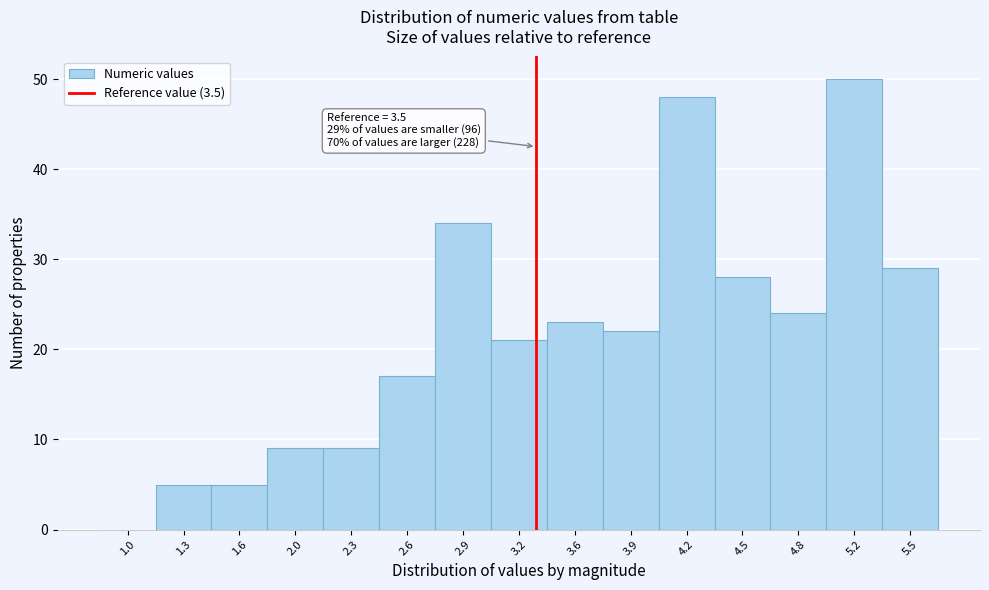

Reading right to left, transcribe all the data shown in this chart.

5.5=29	5.2=50	4.8=24	4.5=28	4.2=48	3.9=22	3.6=23	3.2=21	2.9=34	2.6=17	2.3=9	2.0=9	1.6=5	1.3=5	1.0=0